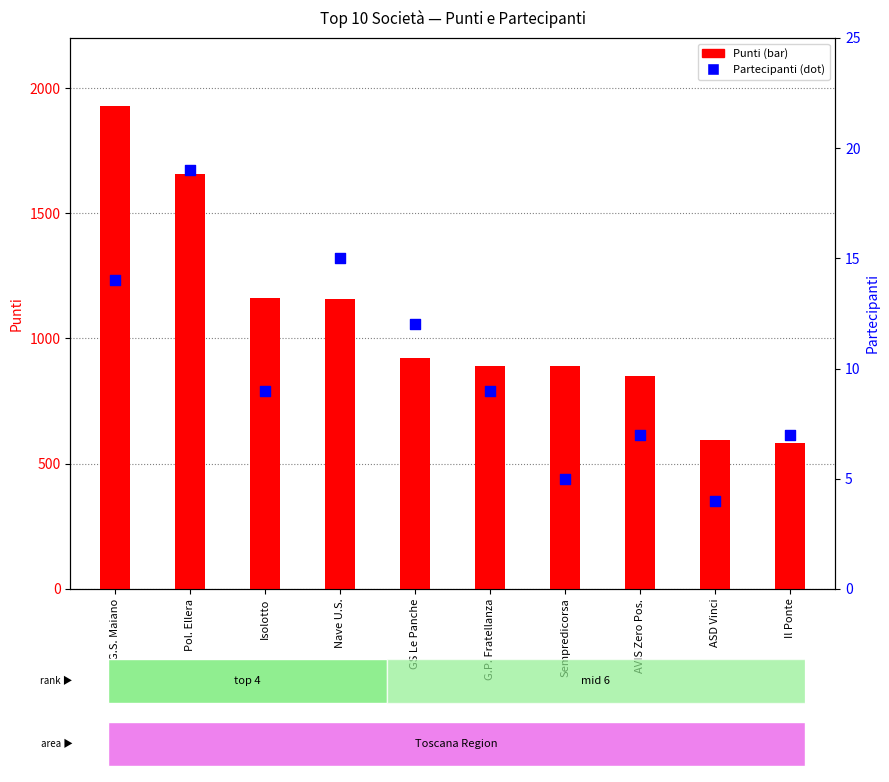

What is the total value across all series at Sempredicorsa?

894